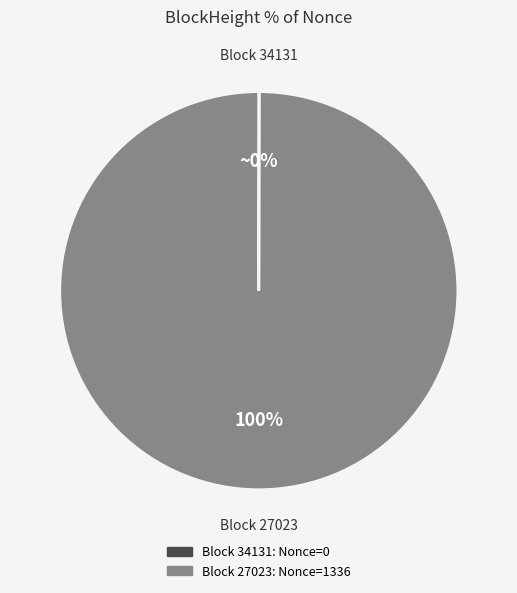

To the nearest percent, what is the average slice percentage?

50%